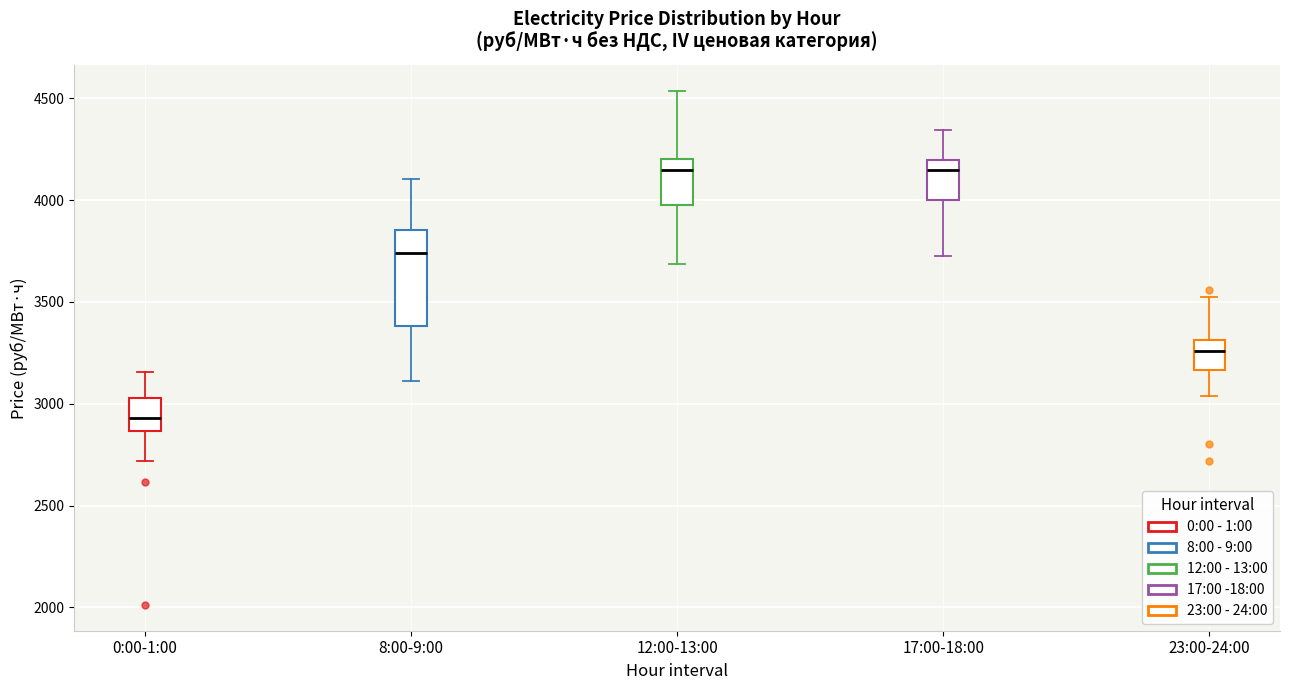

Where does the upper whisker of the box for 23:00-24:00 end on the y-axis? The values are not printed on the chart, so give them approximately, as read against the axis.

3500